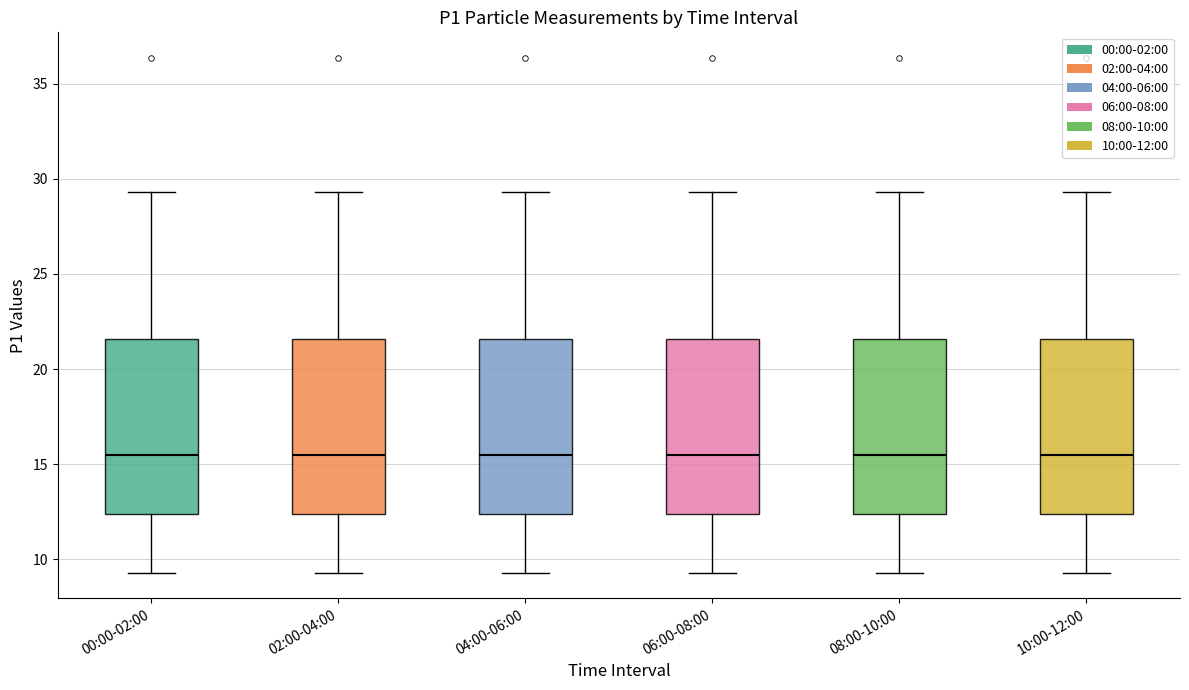

Reading left to right, transcribe this box plot: for each box, give where its median line is, the range the box spans, and where its two whiskers end, as read against the y-axis. The values are not printed on the chart, so give them approximately, as read against the axis.

00:00-02:00: median 15.5, box 12.5 to 21.5, whiskers 9.5 to 29.5
02:00-04:00: median 15.5, box 12.5 to 21.5, whiskers 9.5 to 29.5
04:00-06:00: median 15.5, box 12.5 to 21.5, whiskers 9.5 to 29.5
06:00-08:00: median 15.5, box 12.5 to 21.5, whiskers 9.5 to 29.5
08:00-10:00: median 15.5, box 12.5 to 21.5, whiskers 9.5 to 29.5
10:00-12:00: median 15.5, box 12.5 to 21.5, whiskers 9.5 to 29.5